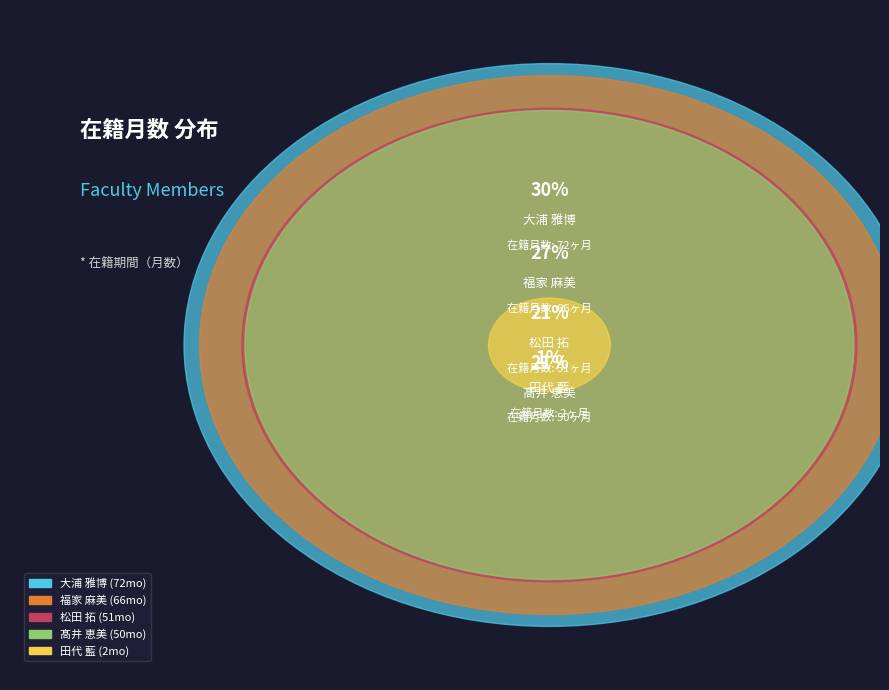

What percentage is NOT represented by 福家 麻美?

72.6%